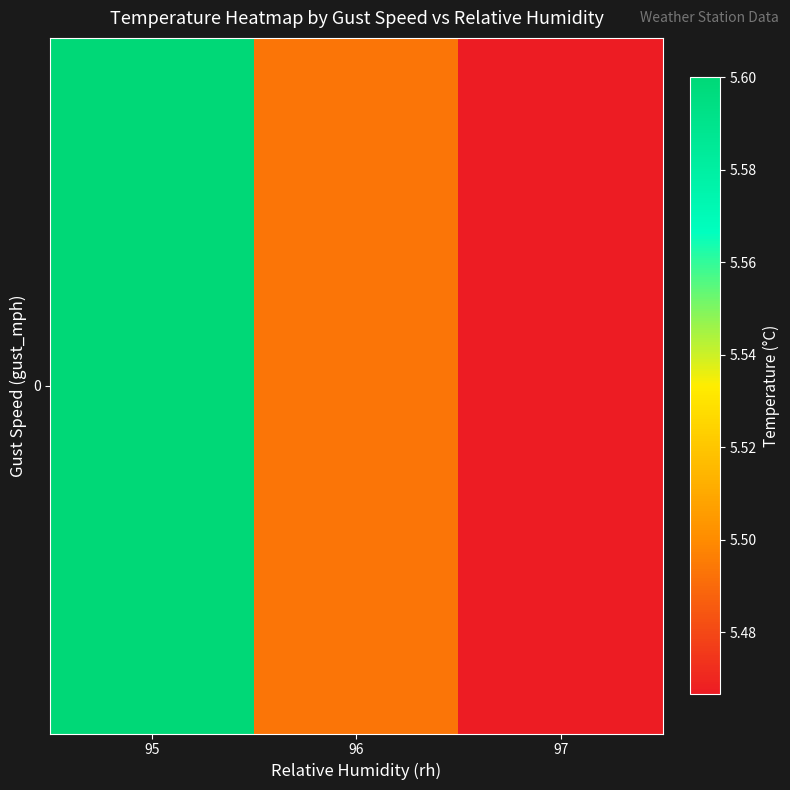

The value at 96 is 3.6. True or false?

False